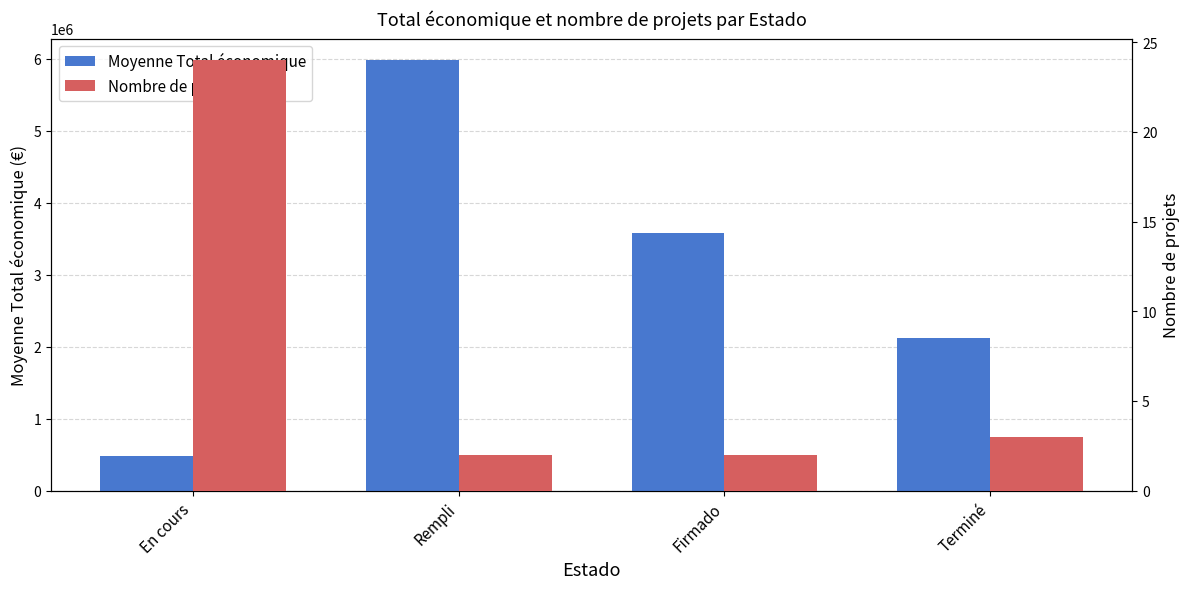

What is the label of the 1st bar from the left?

En cours